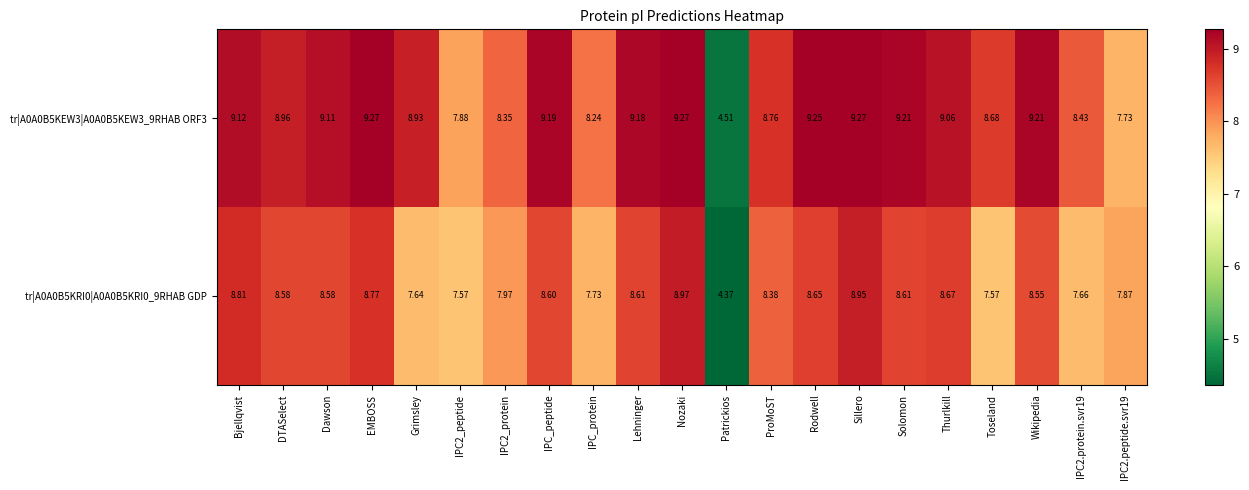

Which series has the largest range (max minus min)?

tr|A0A0B5KEW3|A0A0B5KEW3_9RHAB ORF3